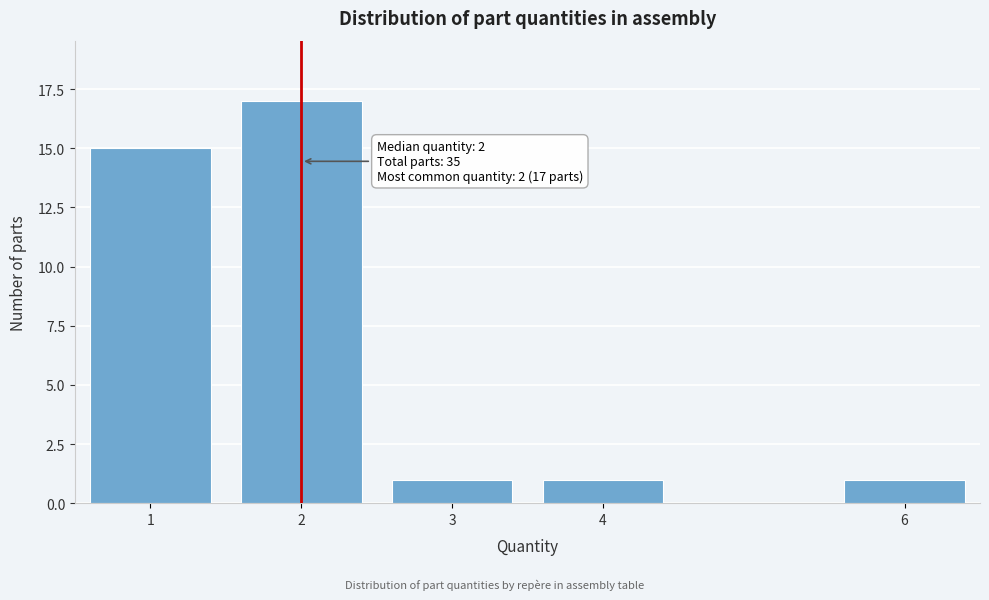

Reading right to left, transcribe all the data shown in this chart.

6=1	4=1	3=1	2=17	1=15